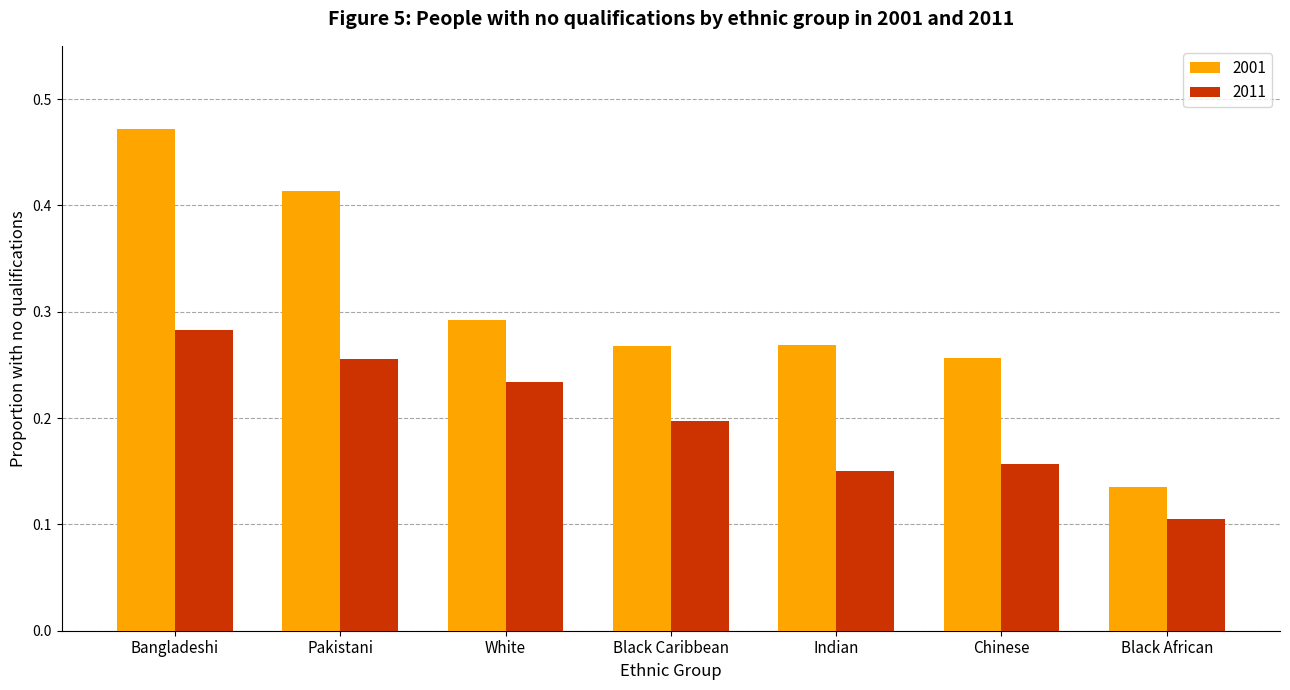

List the series in order of their peak value, lowest first.

2011, 2001